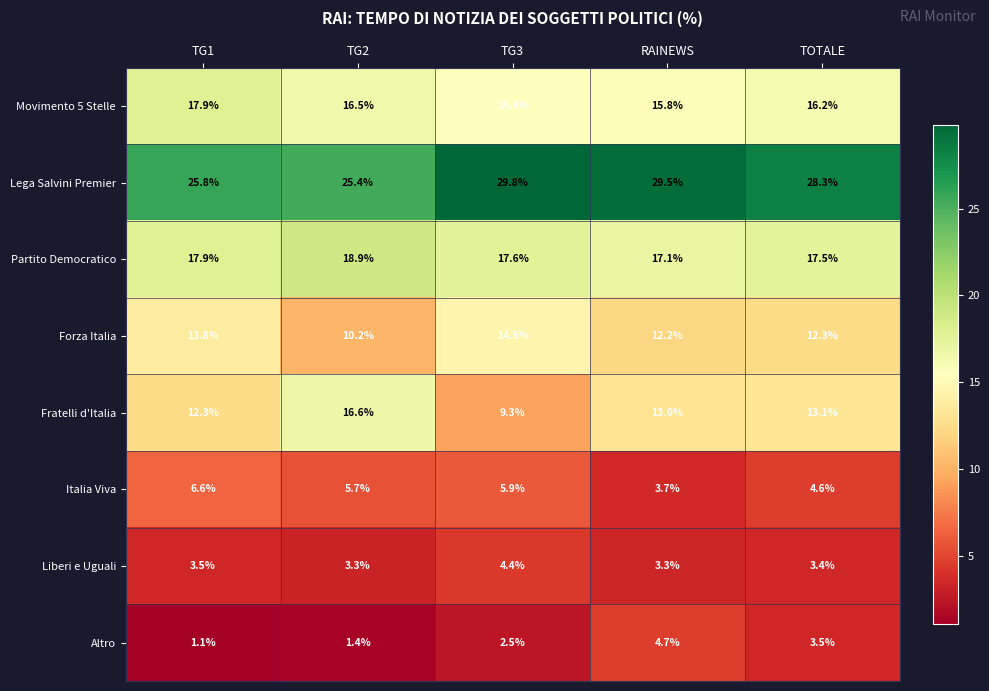

True or false: Partito Democratico has a value of 4.7 at TOTALE.

False